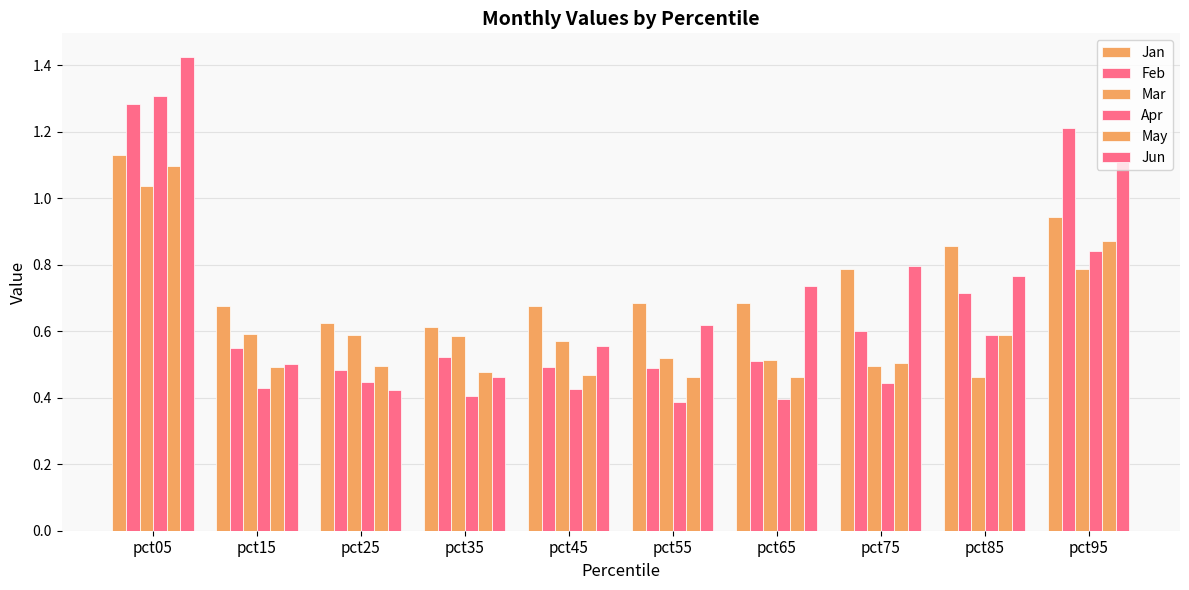

What is the spread (max minus min) of values at pct25?

0.2